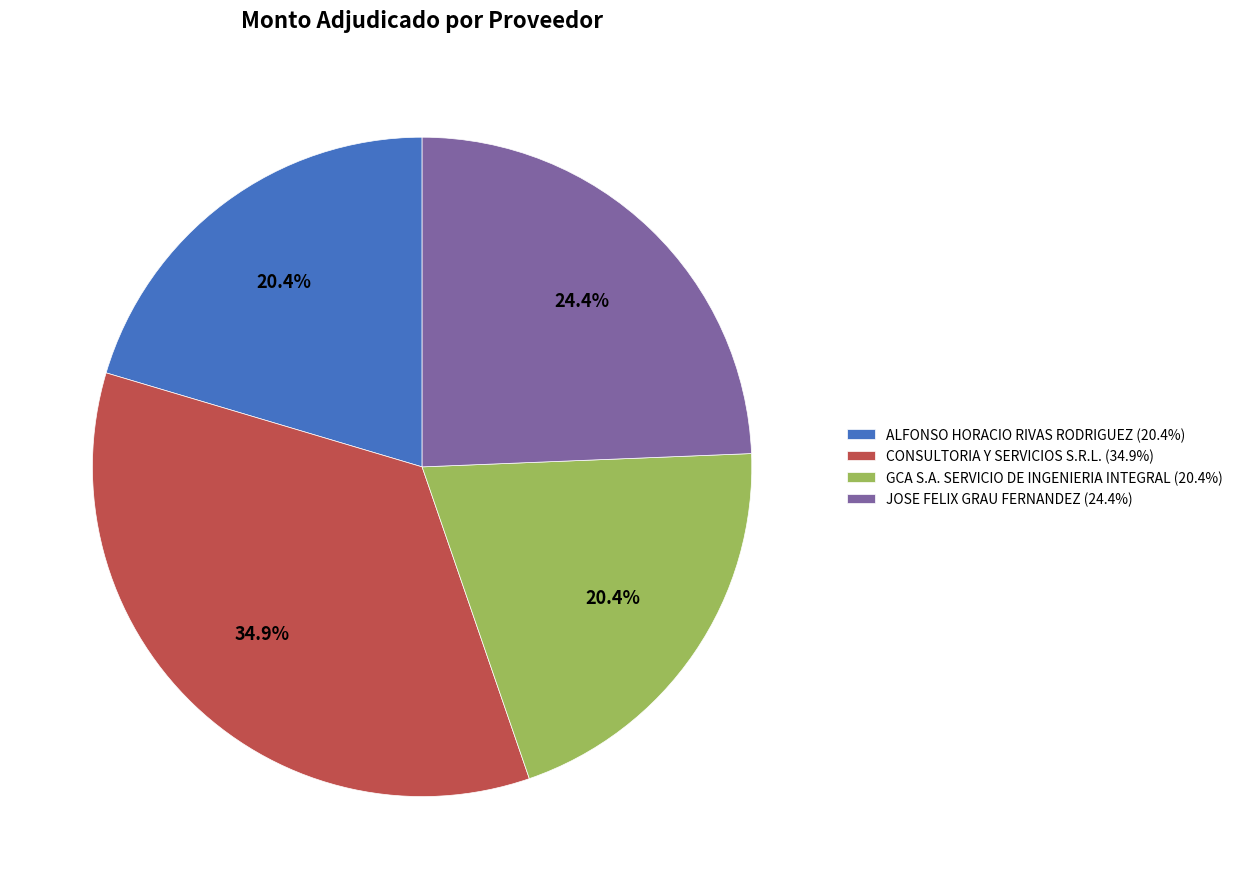

Is there any slice that represents more than half of the pie?

No